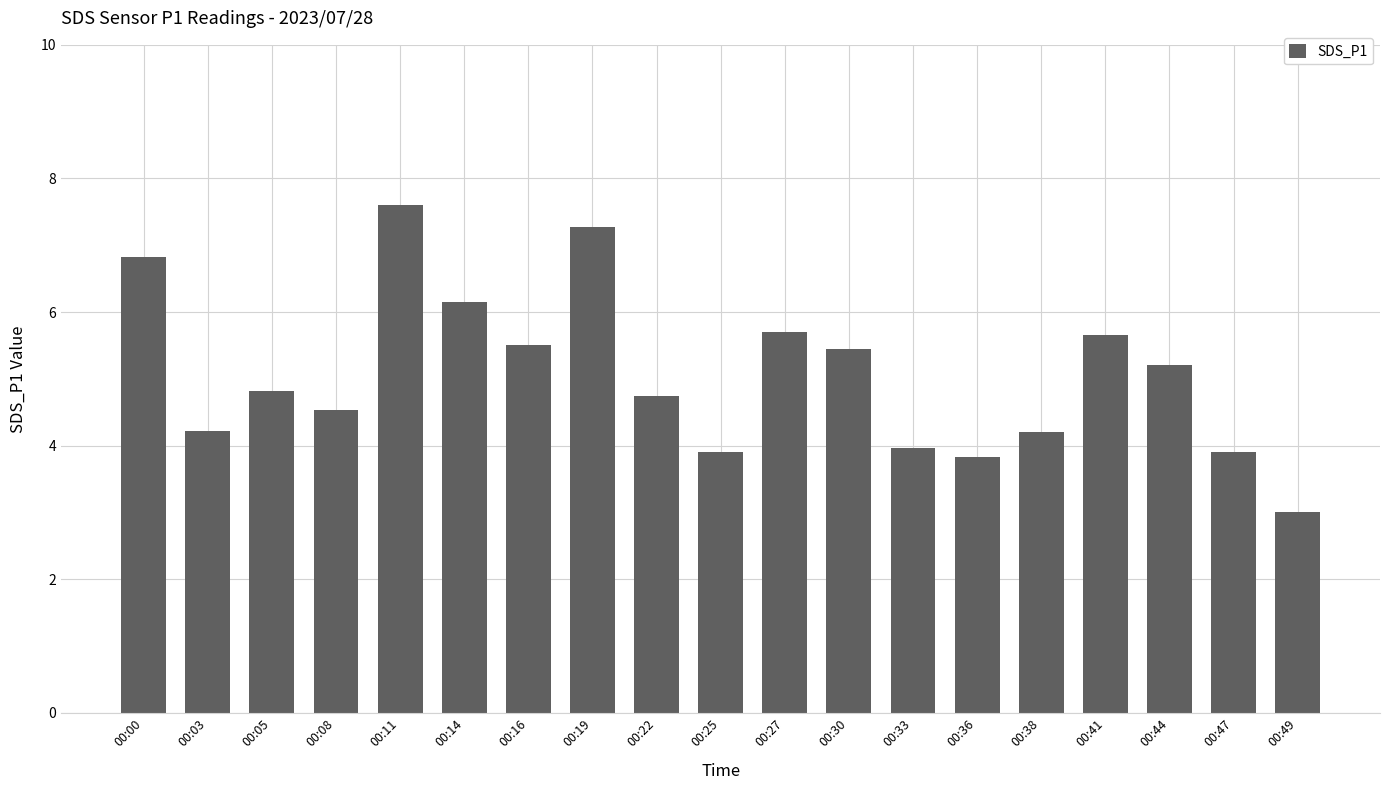

The value at 00:33 is 5.4. True or false?

False